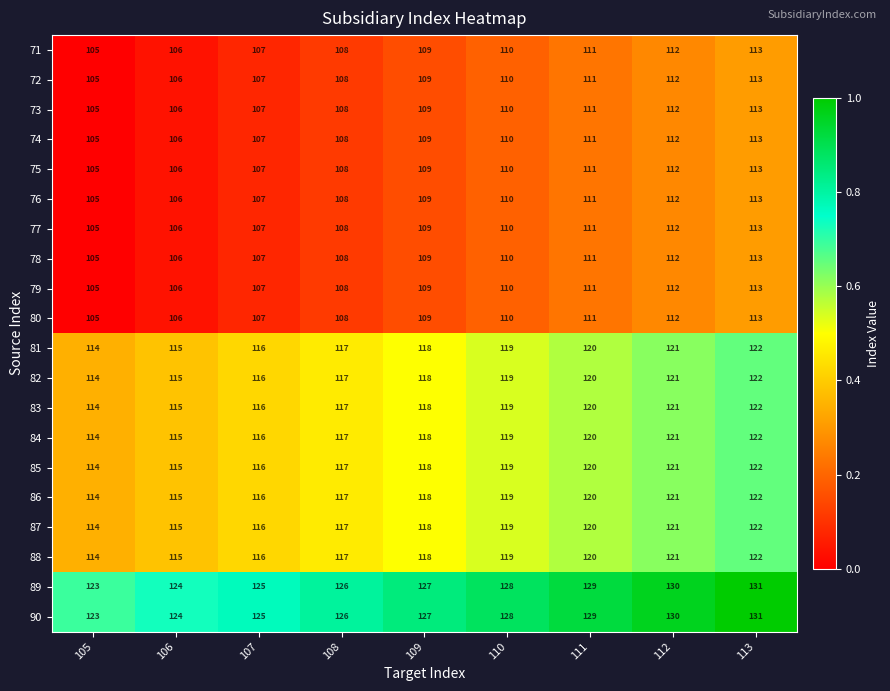

Count the number of categories in the chart.

9